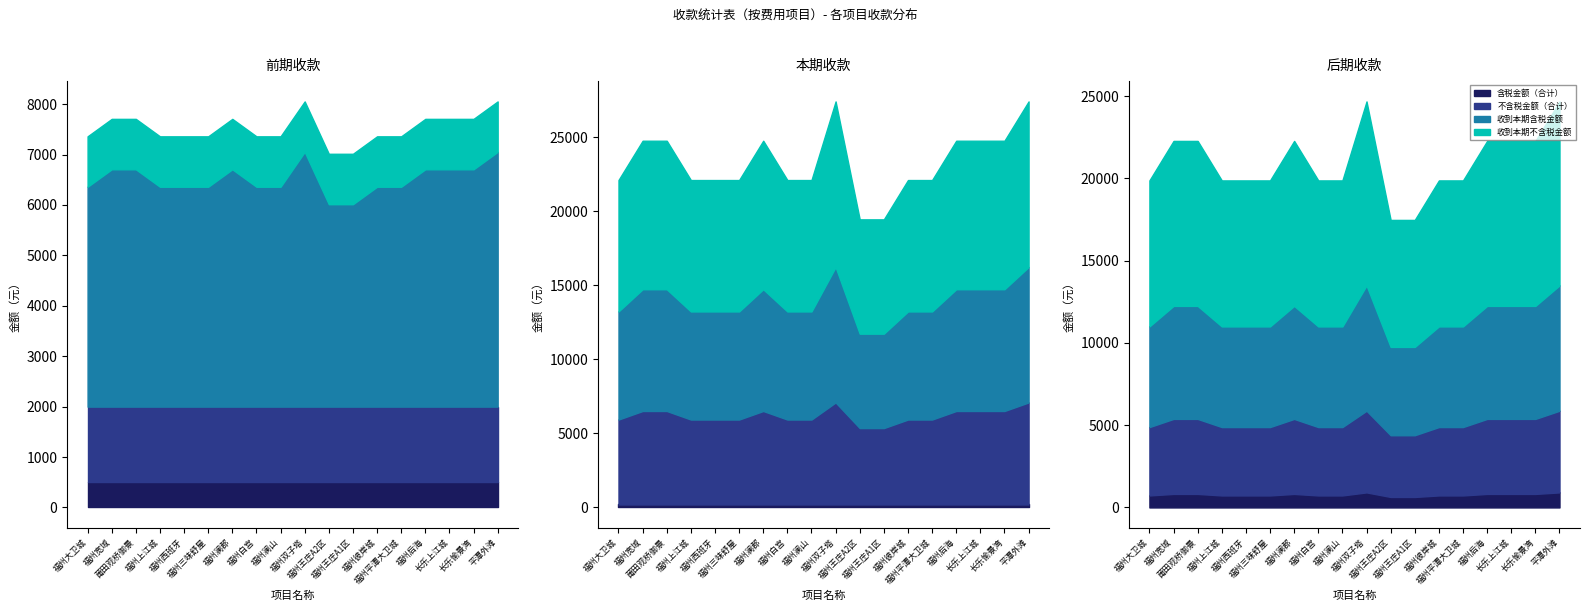

How many interior local peaks does the 收到本期含税金额 series have?

2